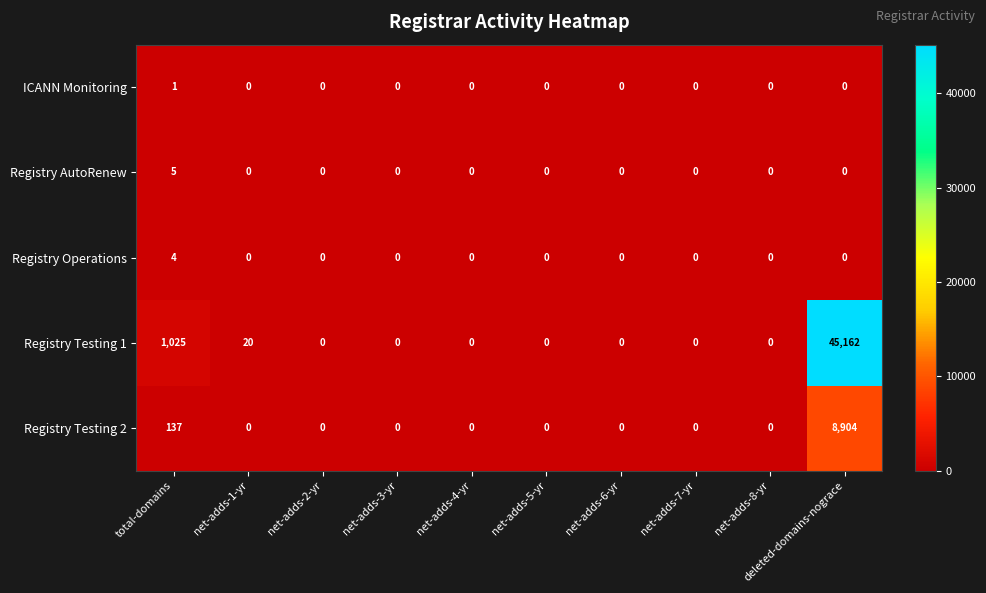

Count the number of categories in the chart.

10